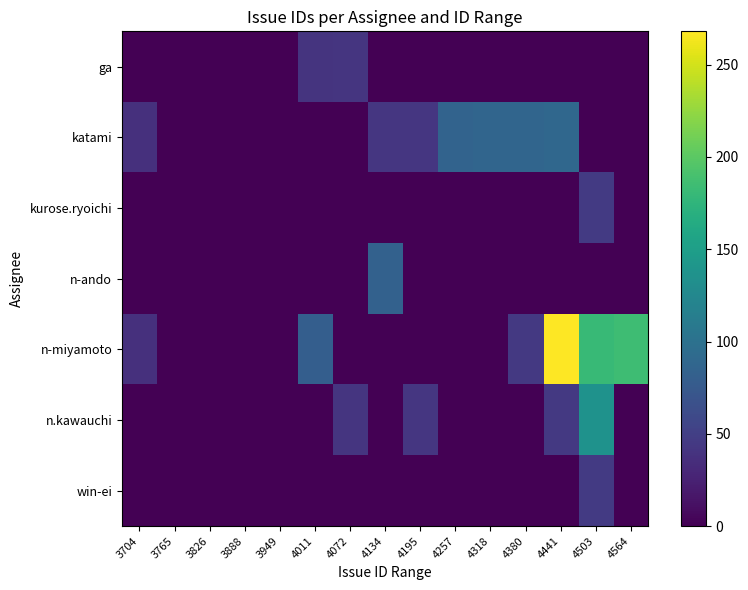

Reading left to right, transcribe all the data shown in this chart.

ga: 3704=0.0	3765=0.0	3826=0.0	3888=0.0	3949=0.0	4011=40.2	4072=41.3	4134=0.0	4195=0.0	4257=0.0	4318=0.0	4380=0.0	4441=0.0	4503=0.0	4564=0.0
katami: 3704=37.0	3765=0.0	3826=0.0	3888=0.0	3949=0.0	4011=0.0	4072=0.0	4134=42.0	4195=42.1	4257=85.2	4318=87.2	4380=87.8	4441=89.4	4503=0.0	4564=0.0
kurose.ryoichi: 3704=0.0	3765=0.0	3826=0.0	3888=0.0	3949=0.0	4011=0.0	4072=0.0	4134=0.0	4195=0.0	4257=0.0	4318=0.0	4380=0.0	4441=0.0	4503=45.2	4564=0.0
n-ando: 3704=0.0	3765=0.0	3826=0.0	3888=0.0	3949=0.0	4011=0.0	4072=0.0	4134=82.9	4195=0.0	4257=0.0	4318=0.0	4380=0.0	4441=0.0	4503=0.0	4564=0.0
n-miyamoto: 3704=37.0	3765=0.0	3826=0.0	3888=0.0	3949=0.0	4011=80.4	4072=0.0	4134=0.0	4195=0.0	4257=0.0	4318=0.0	4380=44.2	4441=268.1	4503=180.6	4564=184.9
n.kawauchi: 3704=0.0	3765=0.0	3826=0.0	3888=0.0	3949=0.0	4011=0.0	4072=41.3	4134=0.0	4195=42.0	4257=0.0	4318=0.0	4380=0.0	4441=44.9	4503=136.3	4564=0.0
win-ei: 3704=0.0	3765=0.0	3826=0.0	3888=0.0	3949=0.0	4011=0.0	4072=0.0	4134=0.0	4195=0.0	4257=0.0	4318=0.0	4380=0.0	4441=0.0	4503=45.2	4564=0.0